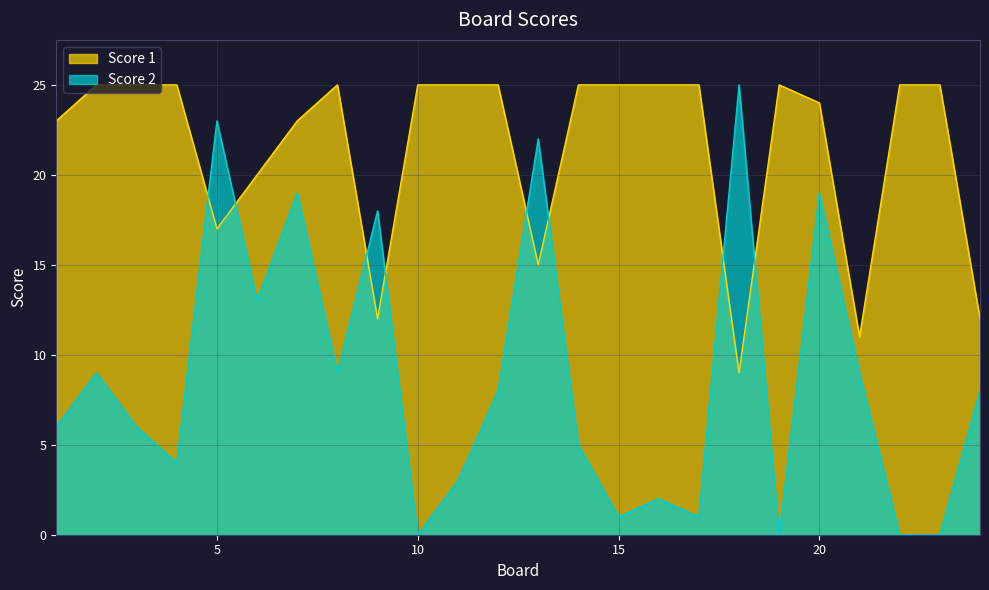

Reading left to right, extract all data points from this chart.

Score 1: 23	25	25	25	17	20	23	25	12	25	25	25	15	25	25	25	25	9	25	24	11	25	25	12
Score 2: 6	9	6	4	23	13	19	9	18	0	3	8	22	5	1	2	1	25	0	19	9	0	0	8